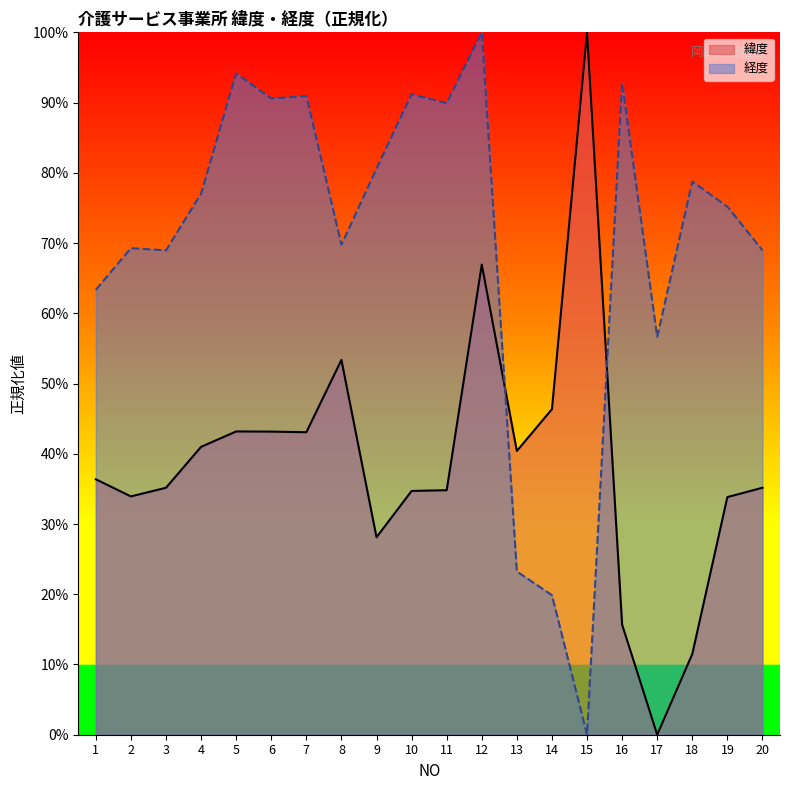

After their last crossing, which series has the higher values: 緯度 or 経度?

経度